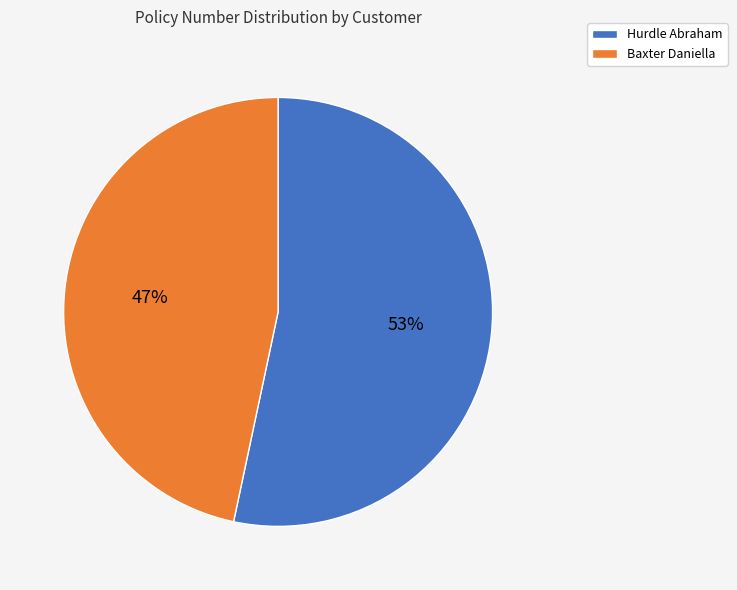

True or false: Baxter Daniella accounts for 47% of the total.

True